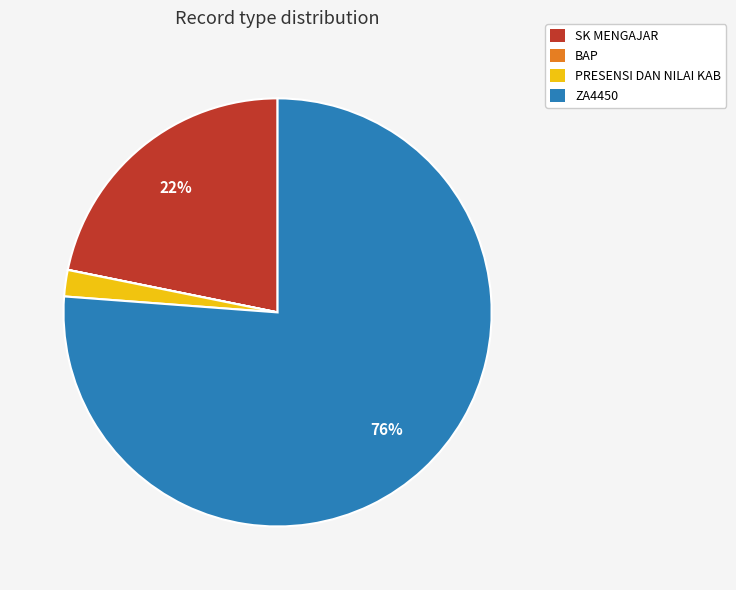

What is the majority slice?

ZA4450